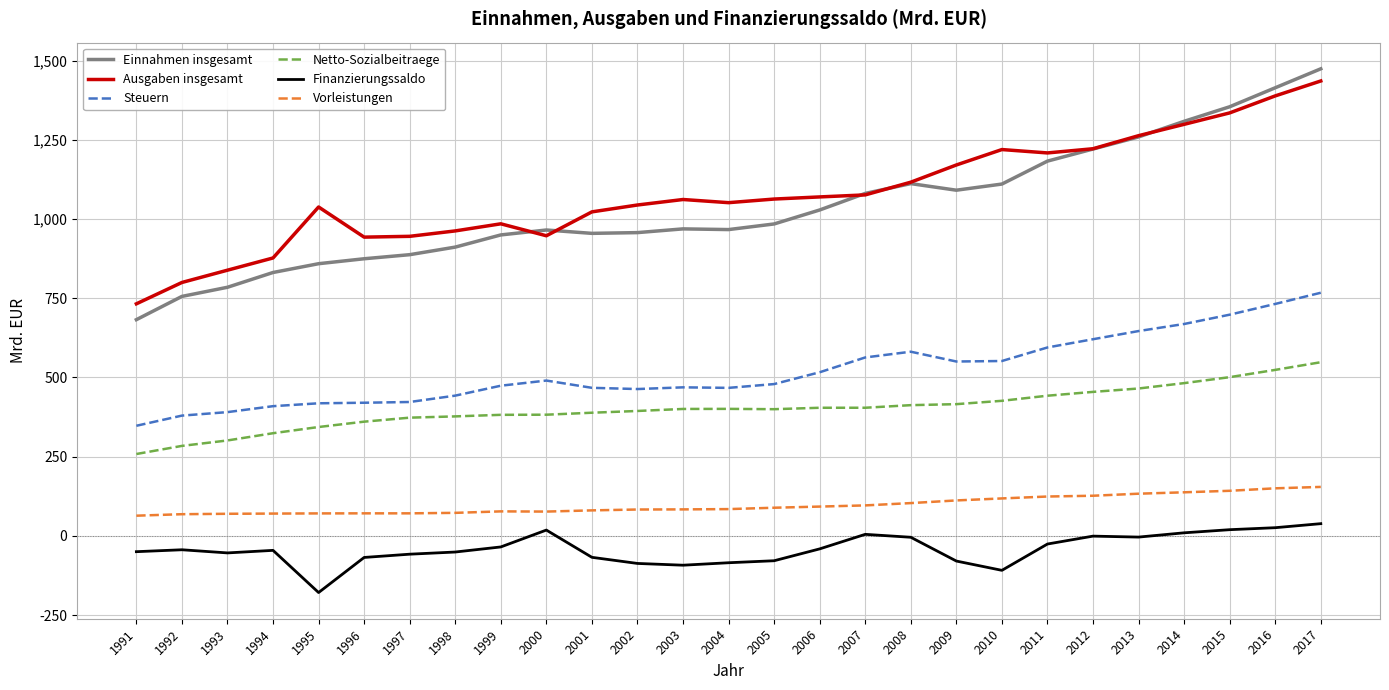

True or false: Finanzierungssaldo and Ausgaben insgesamt intersect in this chart.

False